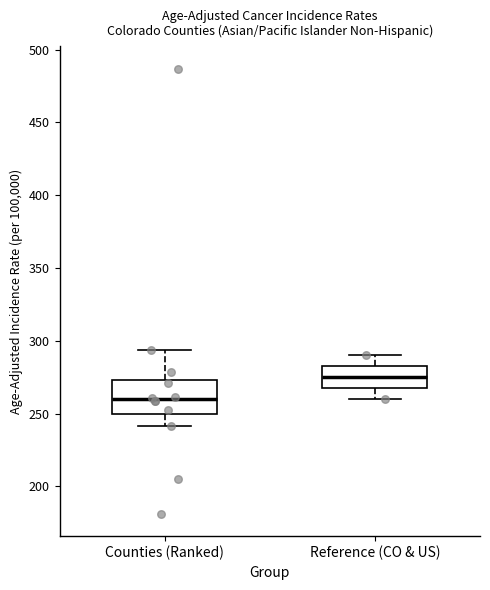

Reading left to right, transcribe this box plot: for each box, give where its median line is, the range the box spans, and where its two whiskers end, as read against the y-axis. The values are not printed on the chart, so give them approximately, as read against the axis.

Counties (Ranked): median 260, box 250 to 275, whiskers 240 to 295
Reference (CO & US): median 275, box 265 to 285, whiskers 260 to 290